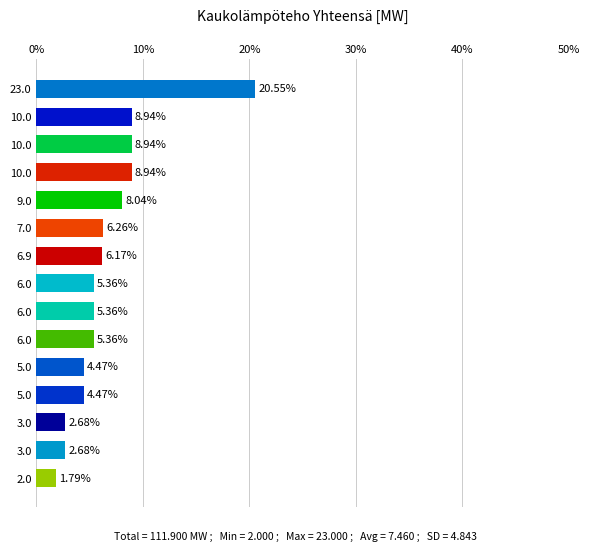

Are the bars horizontal?

Yes